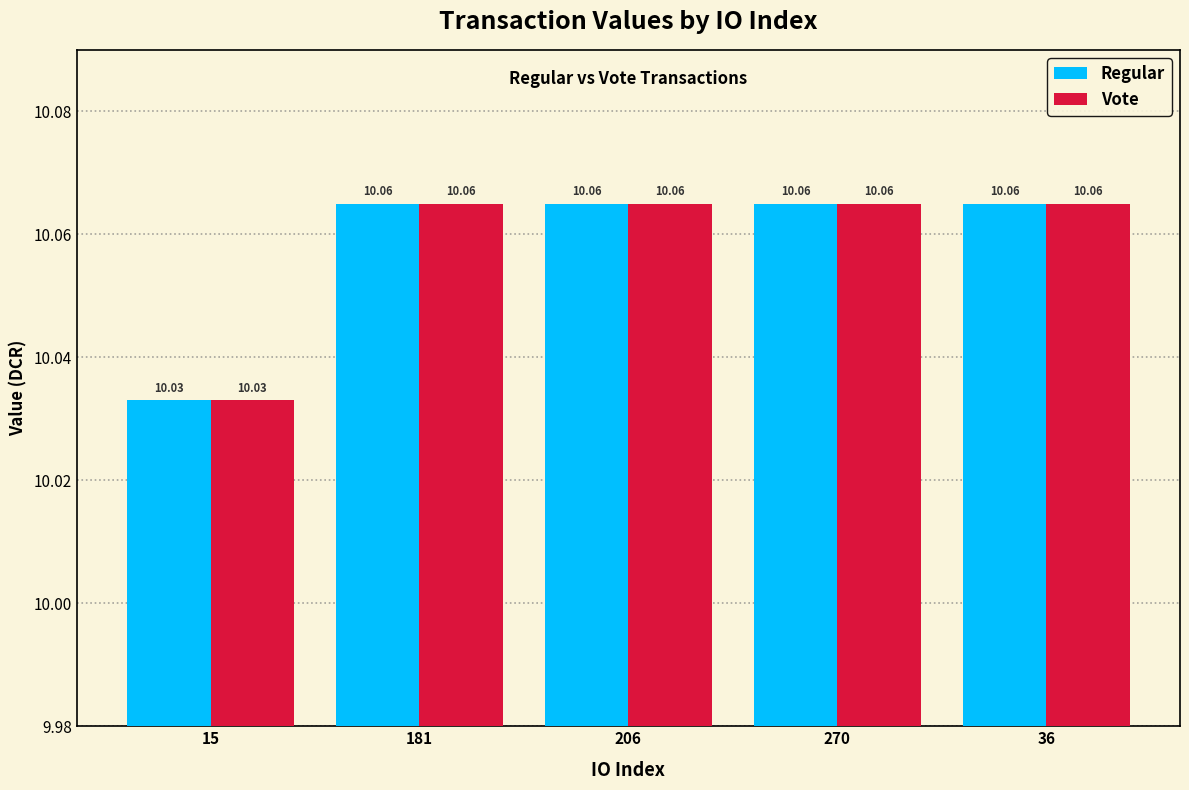

What is the sum of the Vote values at 15 and 181?

20.1